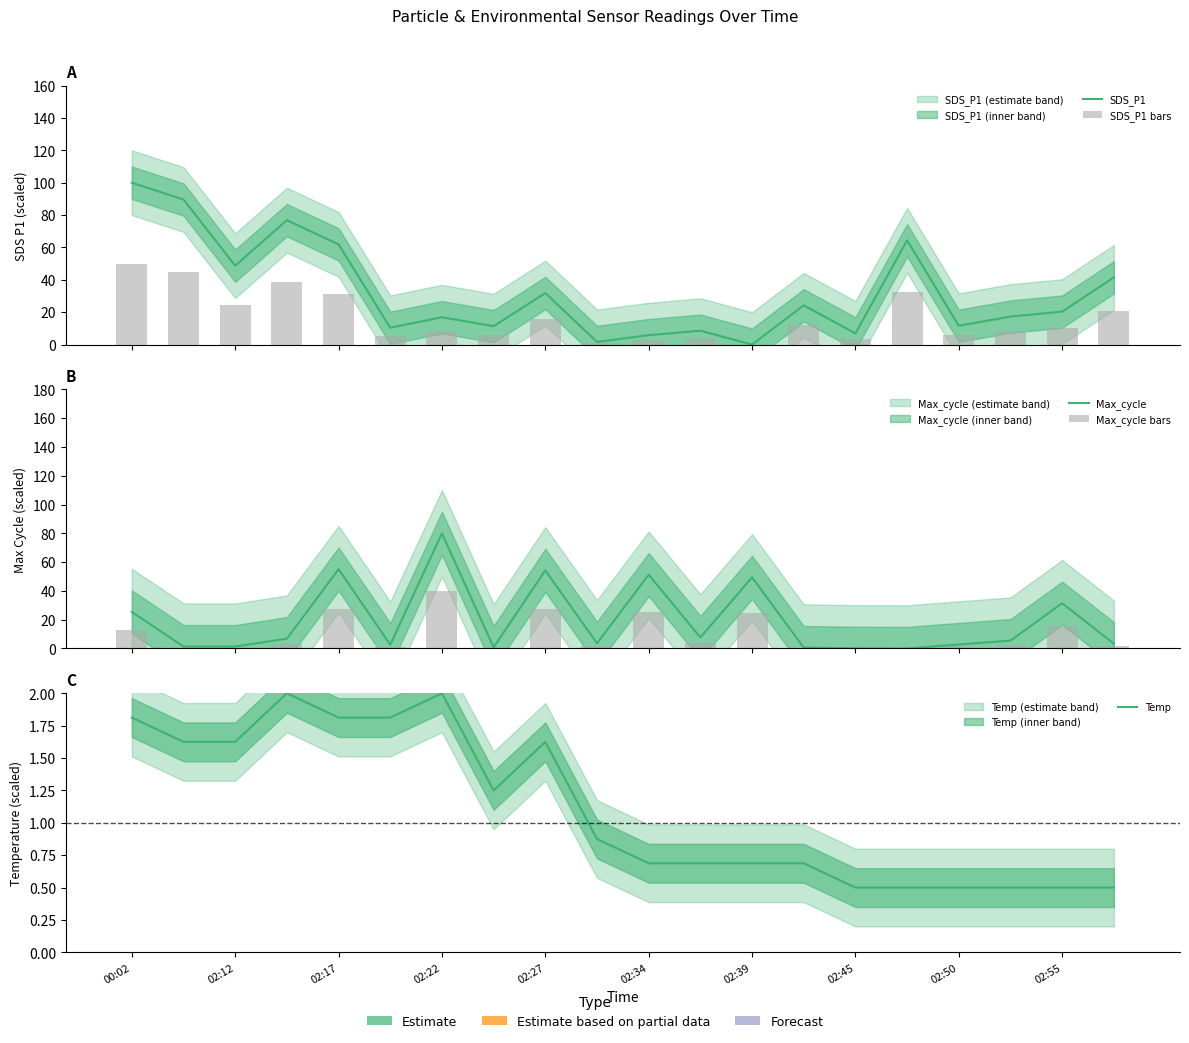

Which has a higher value, 02:45 or 02:50?

02:50